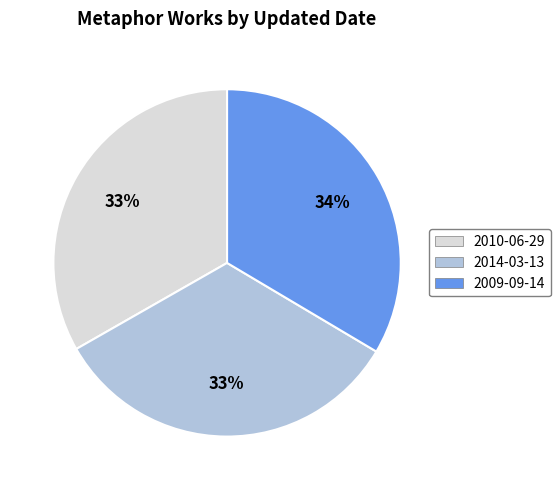

Does 2010-06-29 represent more than half of the total?

No